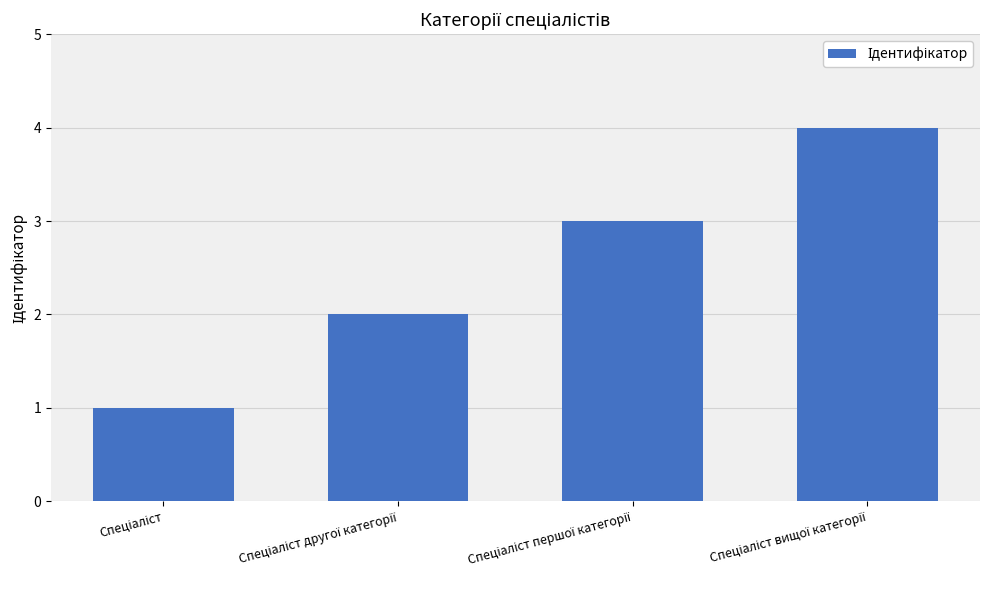

What is the difference between the maximum and minimum values?

3